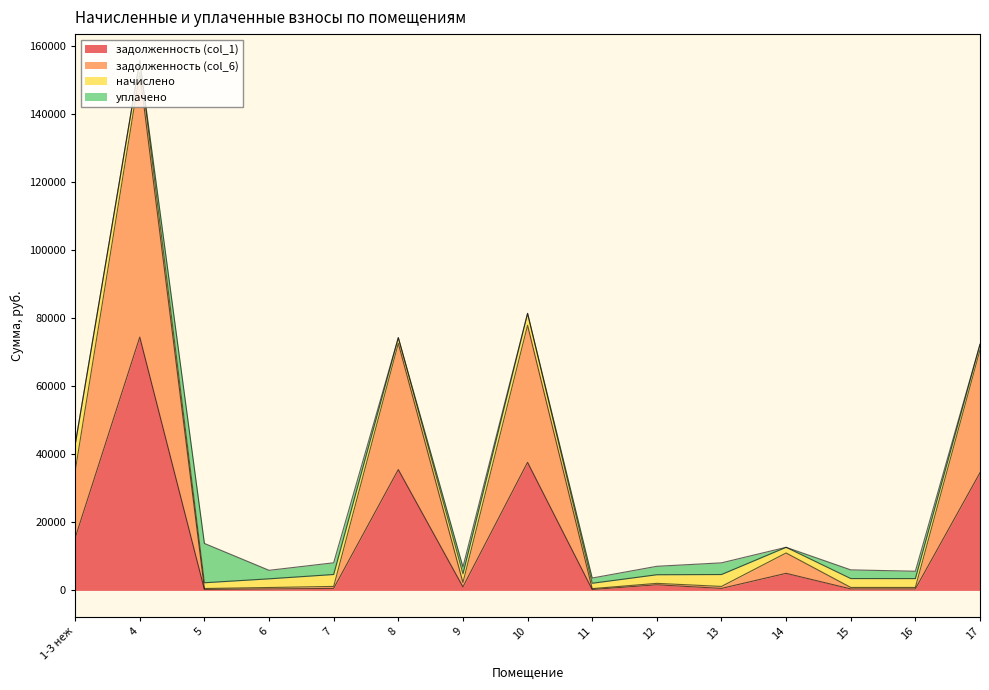

At how many categories does at least one series exceed 139257?

1